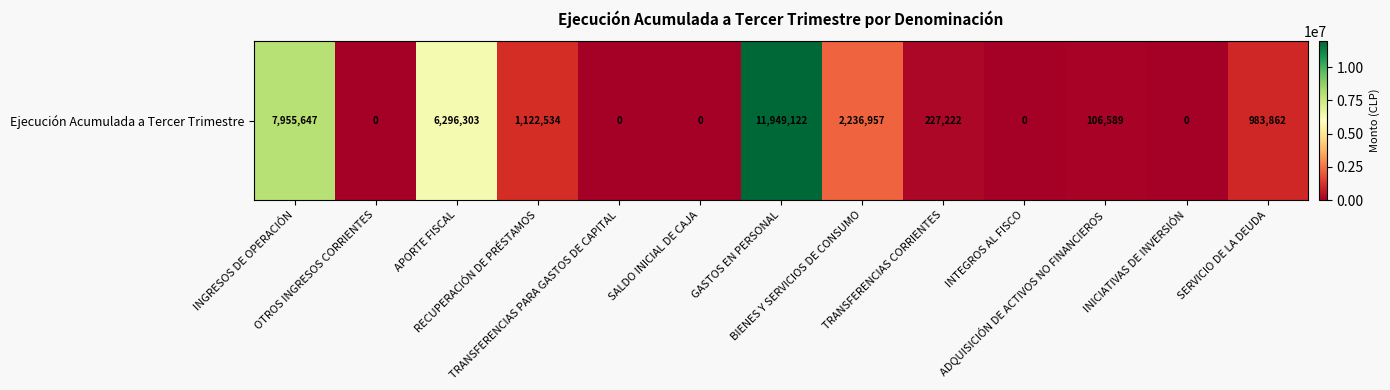

List the labels in order of value, smallest first.

OTROS INGRESOS CORRIENTES, TRANSFERENCIAS PARA GASTOS DE CAPITAL, SALDO INICIAL DE CAJA, INTEGROS AL FISCO, INICIATIVAS DE INVERSIÓN, ADQUISICIÓN DE ACTIVOS NO FINANCIEROS, TRANSFERENCIAS CORRIENTES, SERVICIO DE LA DEUDA, RECUPERACIÓN DE PRÉSTAMOS, BIENES Y SERVICIOS DE CONSUMO, APORTE FISCAL, INGRESOS DE OPERACIÓN, GASTOS EN PERSONAL